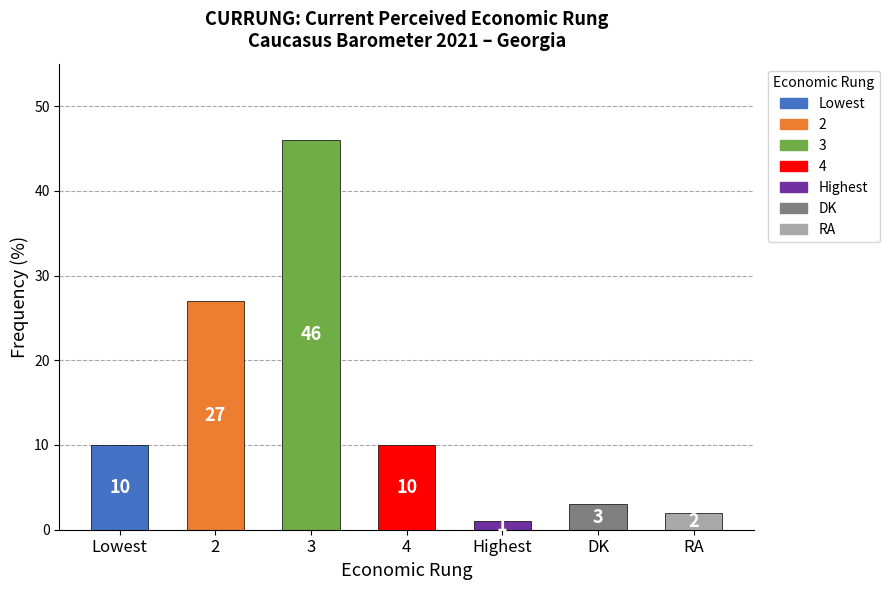

What is the value of the 1st bar from the left?

10